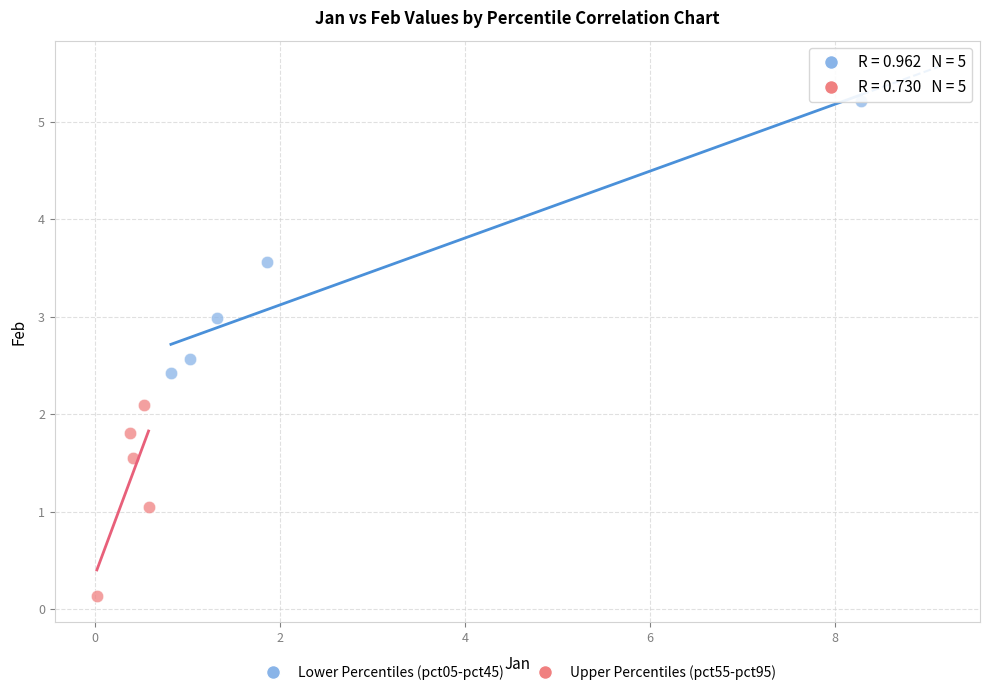

Which series reaches the maximum Y coordinate?

Lower Percentiles (pct05-pct45)